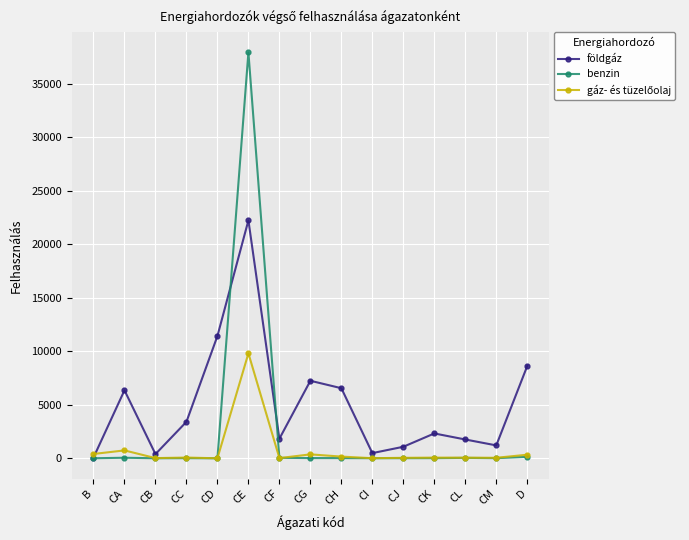

True or false: földgáz has more than 0 interior local peaks.

True